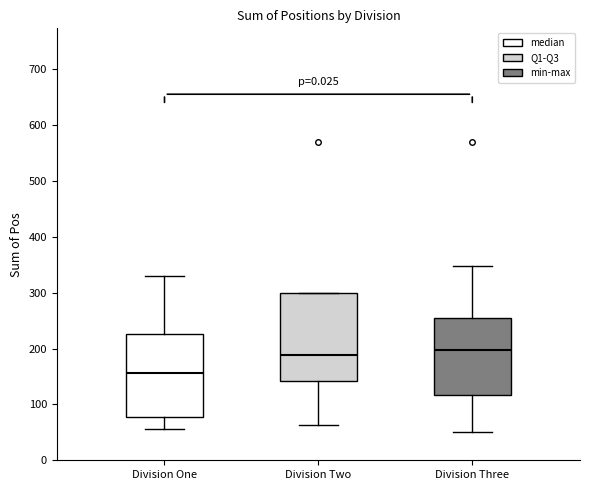

Reading left to right, transcribe this box plot: for each box, give where its median line is, the range the box spans, and where its two whiskers end, as read against the y-axis. The values are not printed on the chart, so give them approximately, as read against the axis.

Division One: median 160, box 80 to 230, whiskers 60 to 330
Division Two: median 190, box 140 to 300, whiskers 60 to 300
Division Three: median 200, box 120 to 250, whiskers 50 to 350